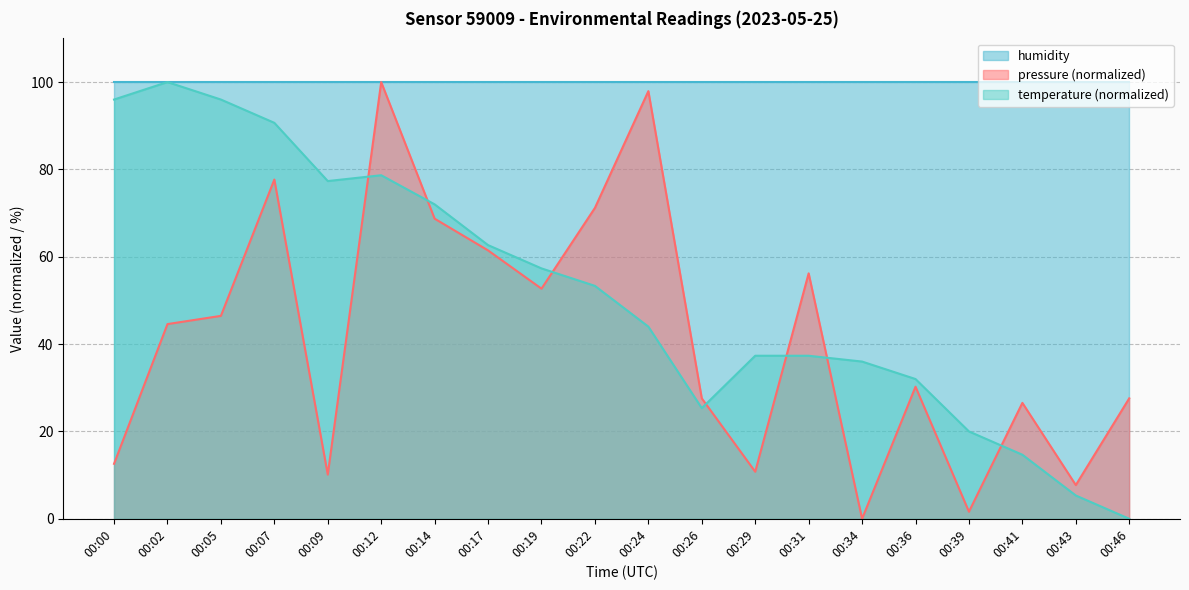

Where does the pressure series first go above 44?

00:02